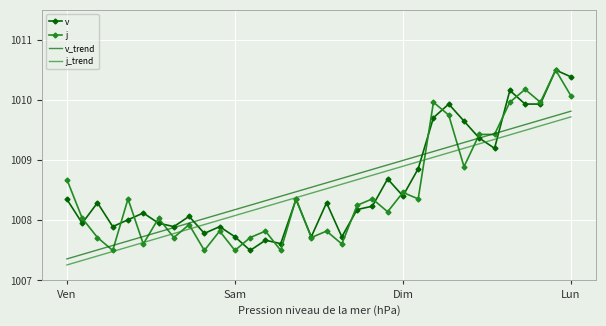

What is the lowest value of the v_trend series?

1007.4